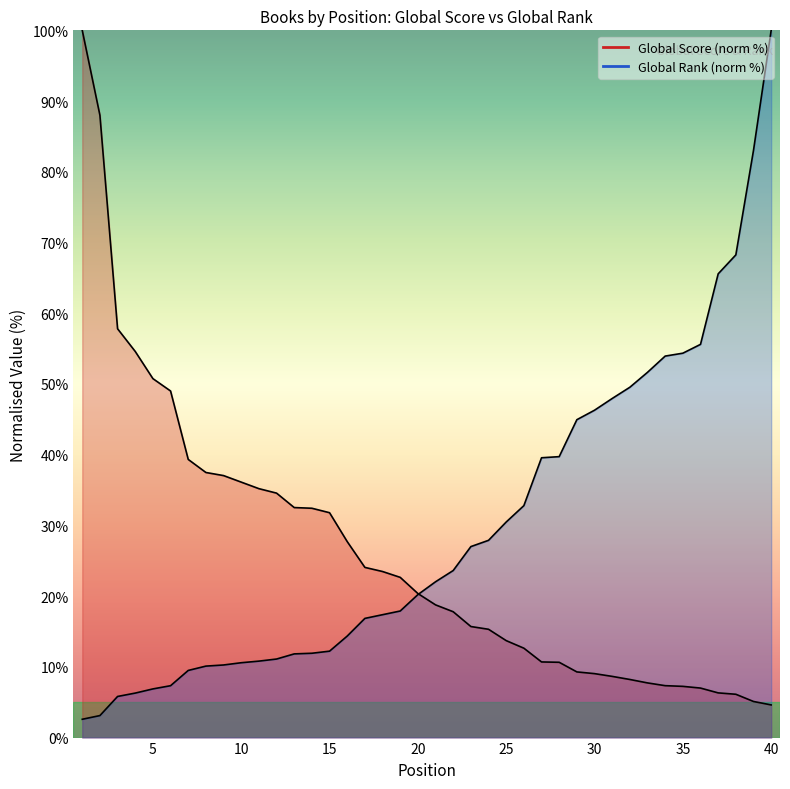

True or false: Global Rank has more than 0 points higher than both neighbors.

False